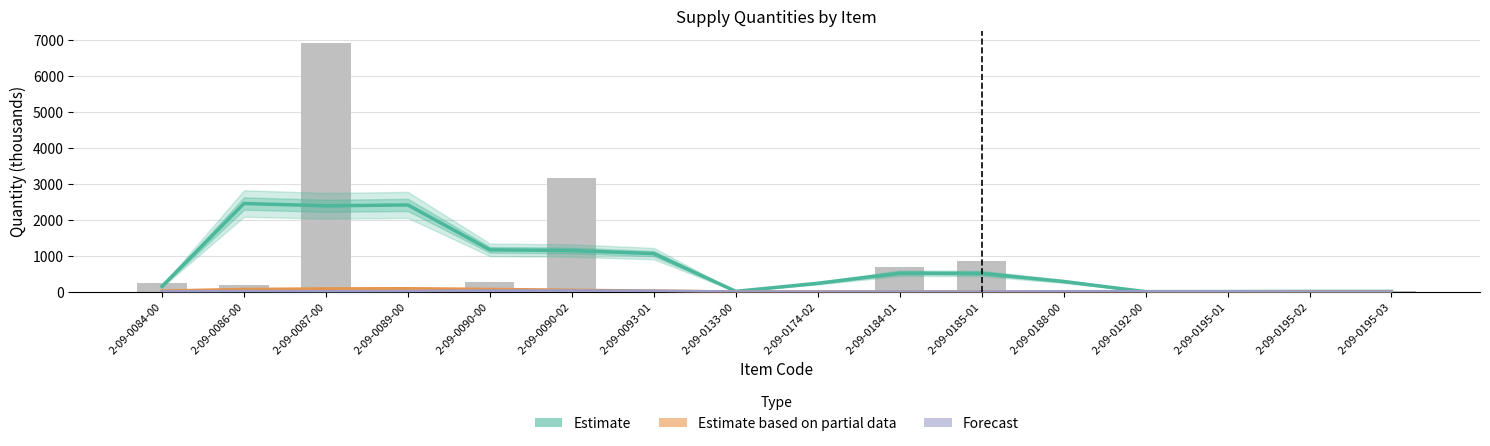

How many data points does each series have?

16